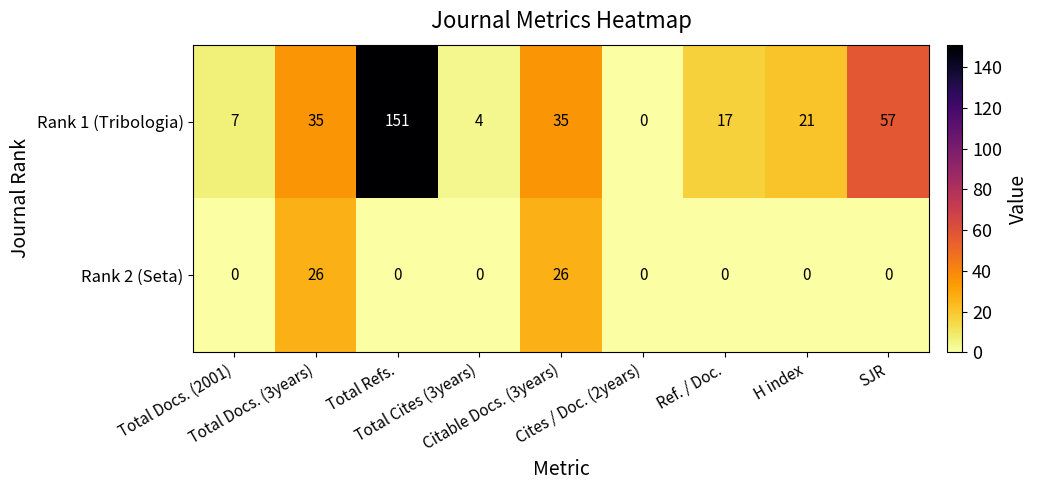

How many data points does each series have?

9